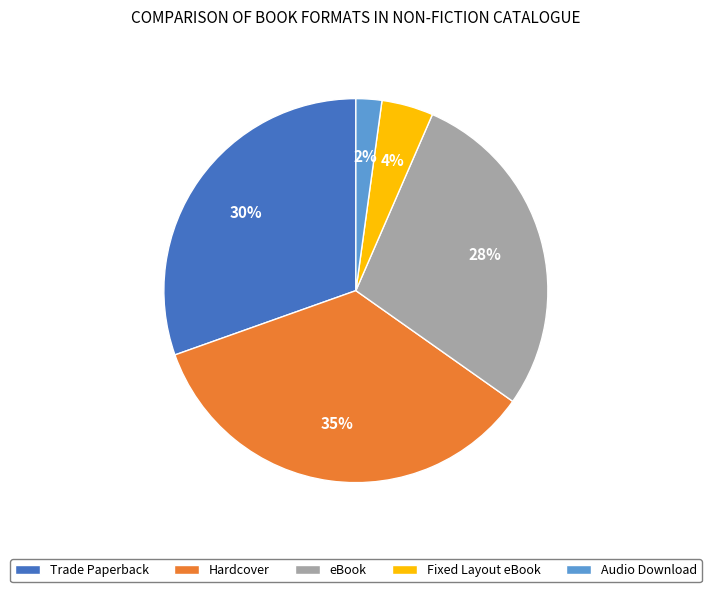

Is there any slice that represents more than half of the pie?

No